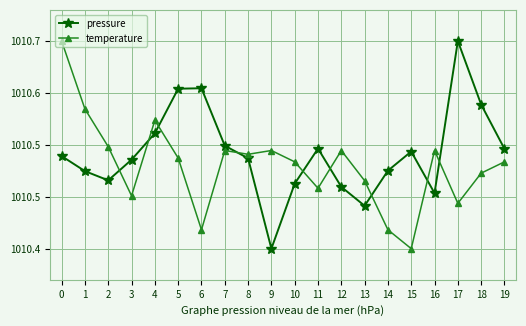

What is the difference between the second highest and second lowest values in the temperature series?

0.2